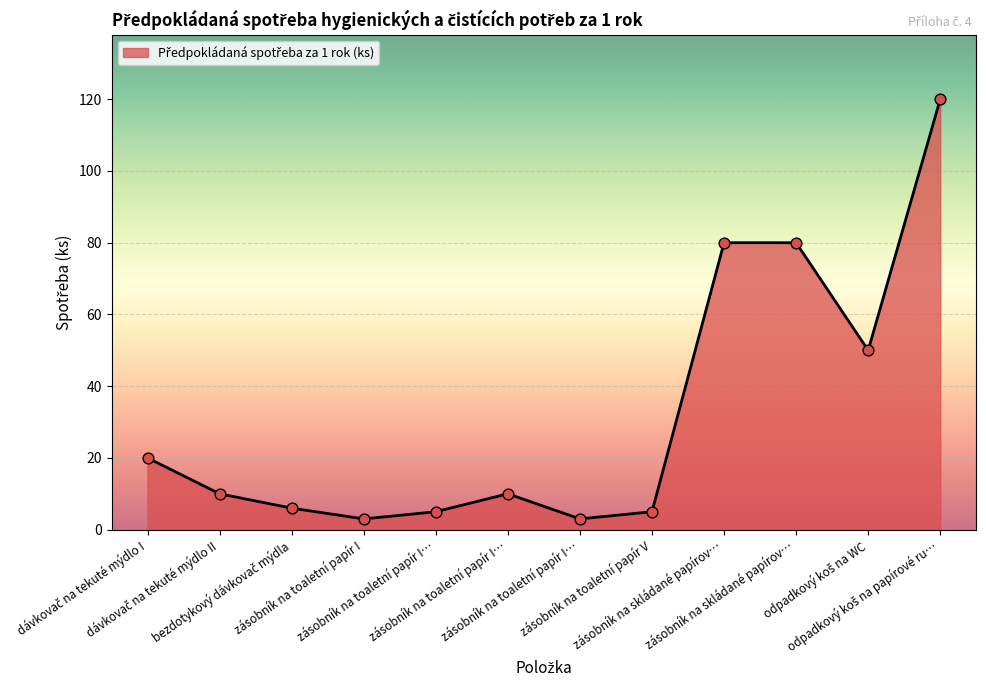

Does the chart have visible grid lines?

Yes